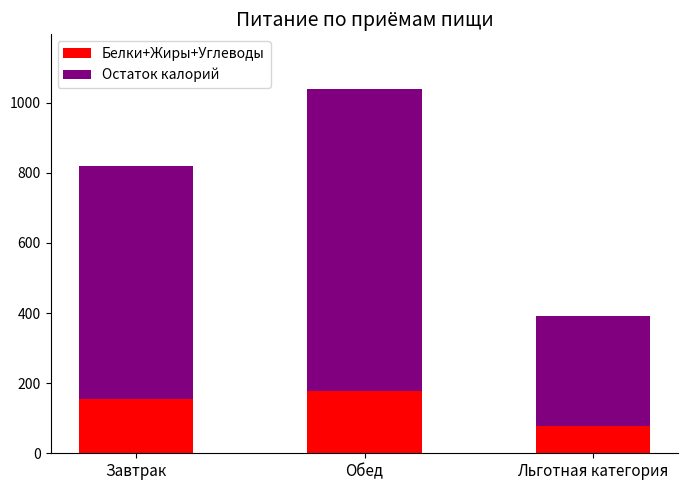

What are all the series names shown in the legend?

Белки+Жиры+Углеводы, Остаток калорий